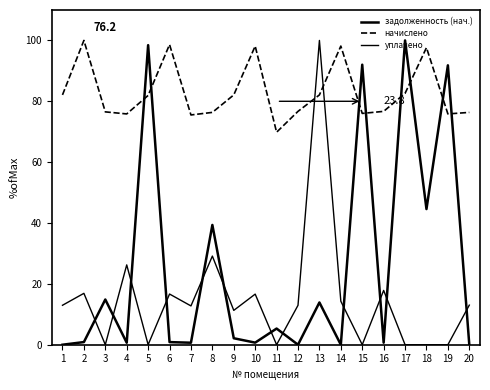

How many lines are shown in the chart?

3